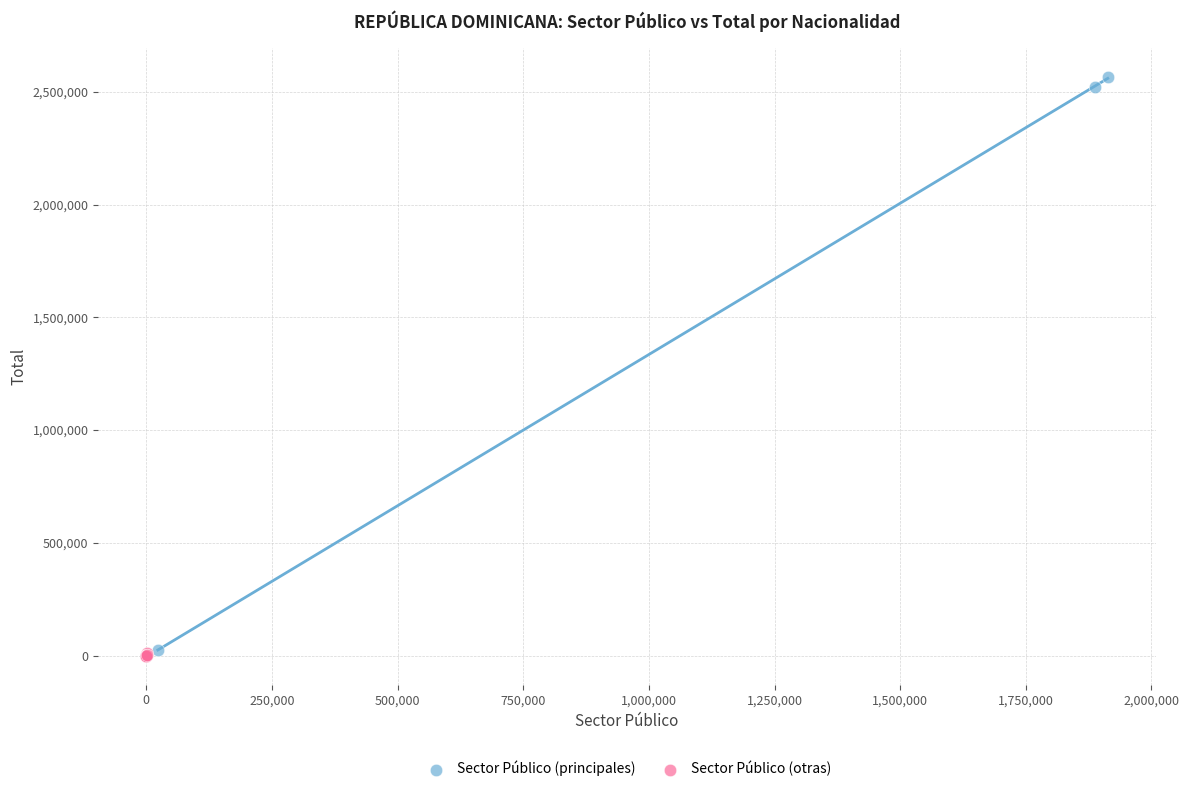

What are all the series names shown in the legend?

Sector Público (principales), Sector Público (otras)